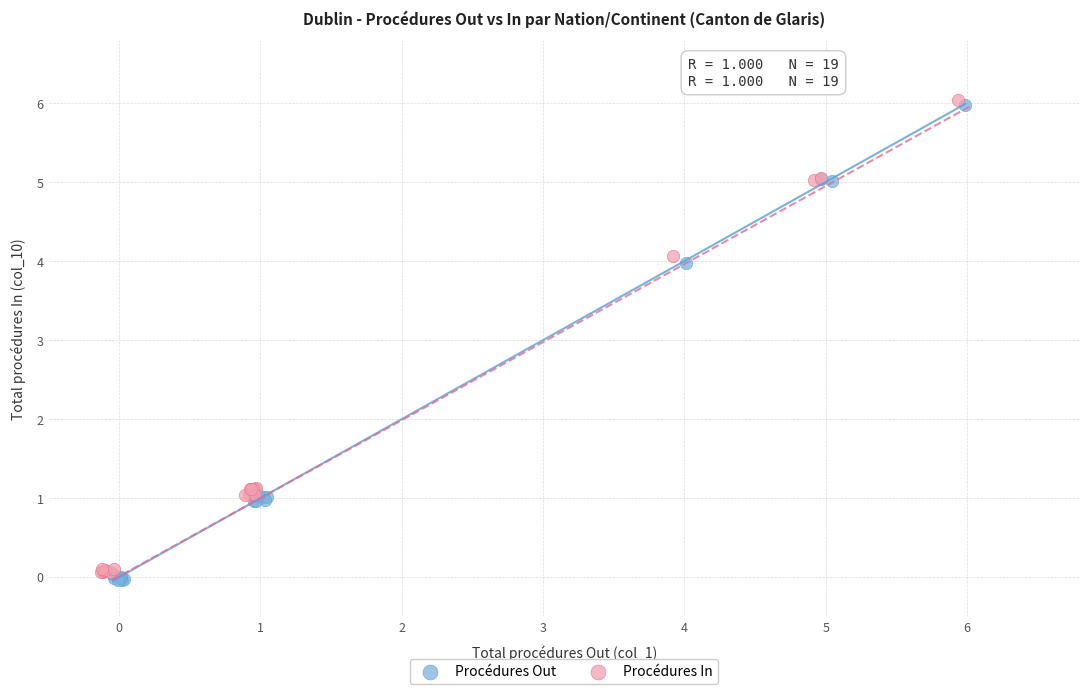

Which series contains the lowest Y value?

Procédures Out